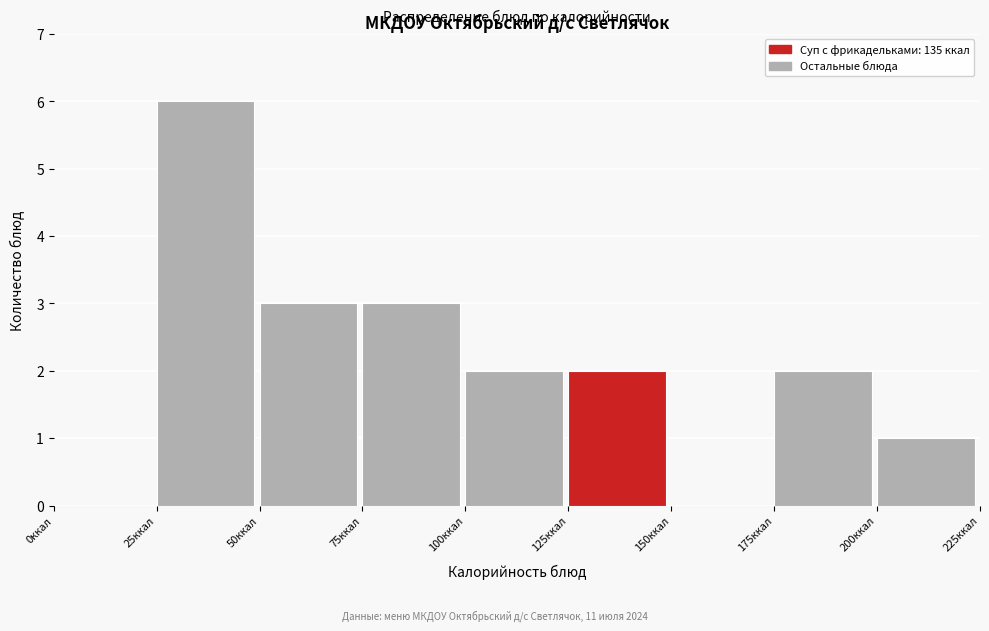

How tall is the bar that spans 25 to 50 on the x-axis? The values are not printed on the chart, so give them approximately, as read against the axis.

6